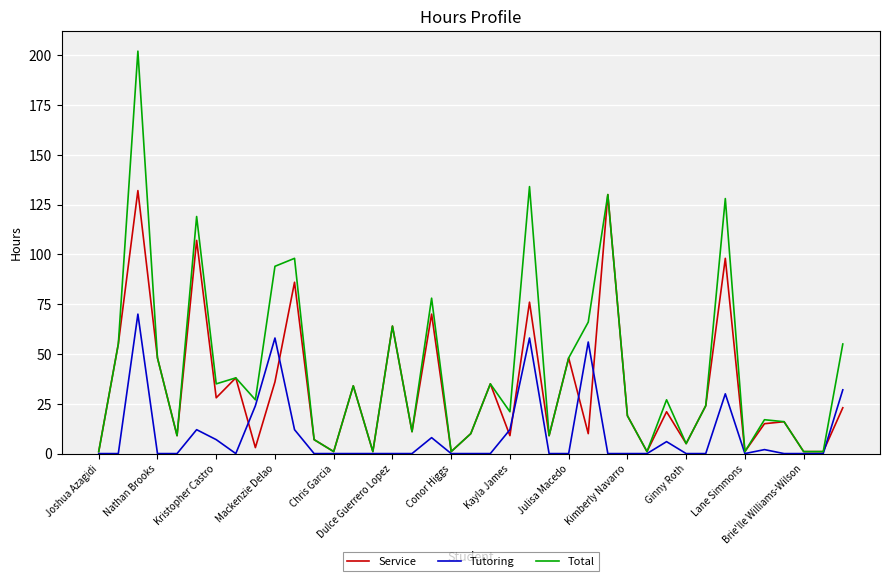

What is the average value of the Total series?

43